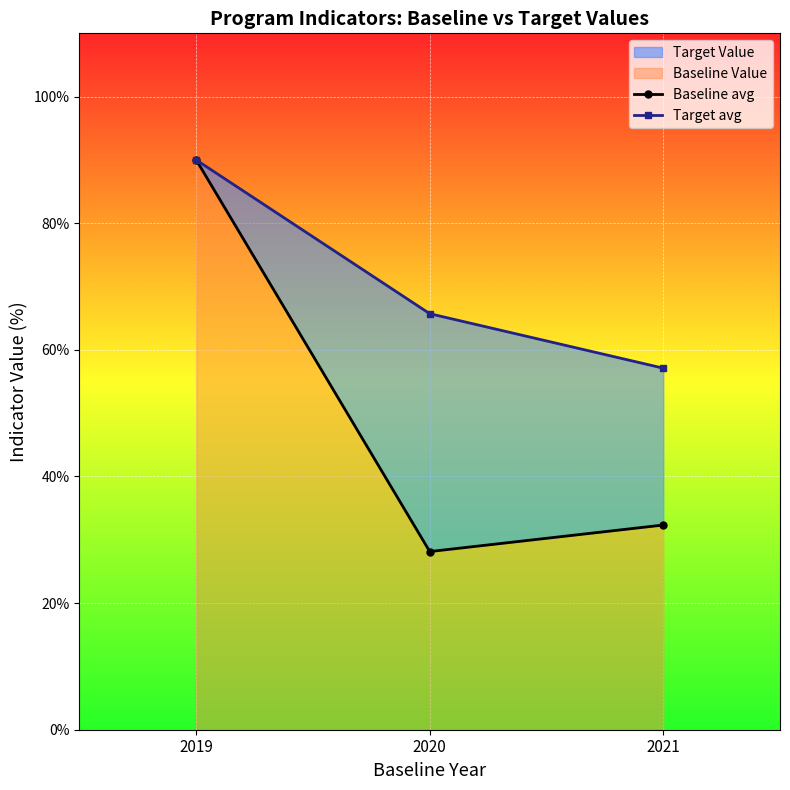

How many data points in Baseline avg are less than 32?

1